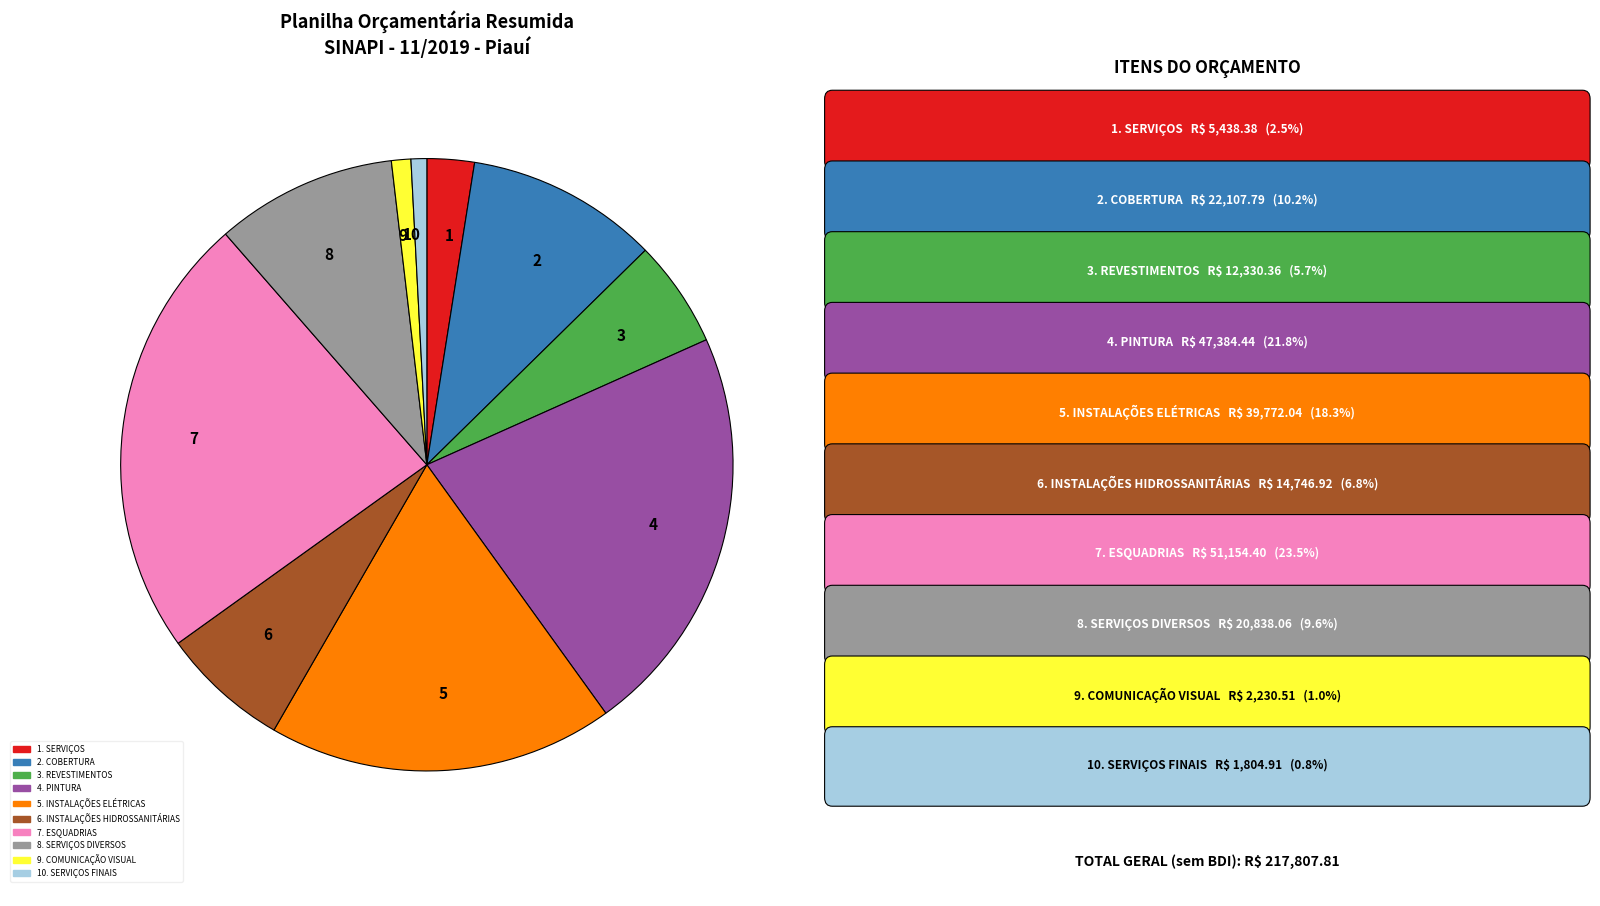

Combined, do 1 and 9 account for over 50%?

No